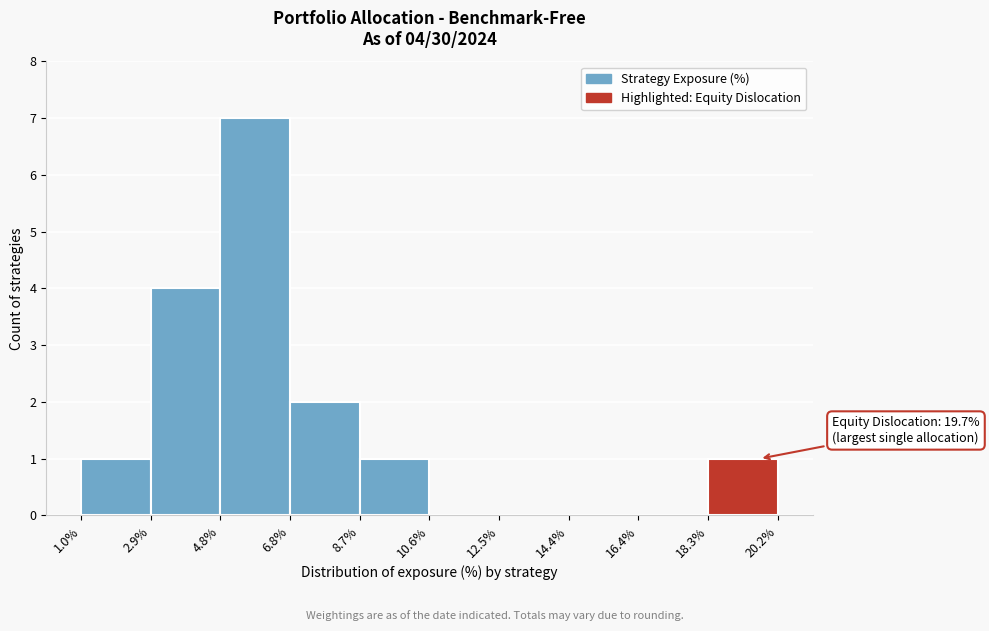

Over which range of the x-axis is the bar tallest?

4.8% to 6.8%